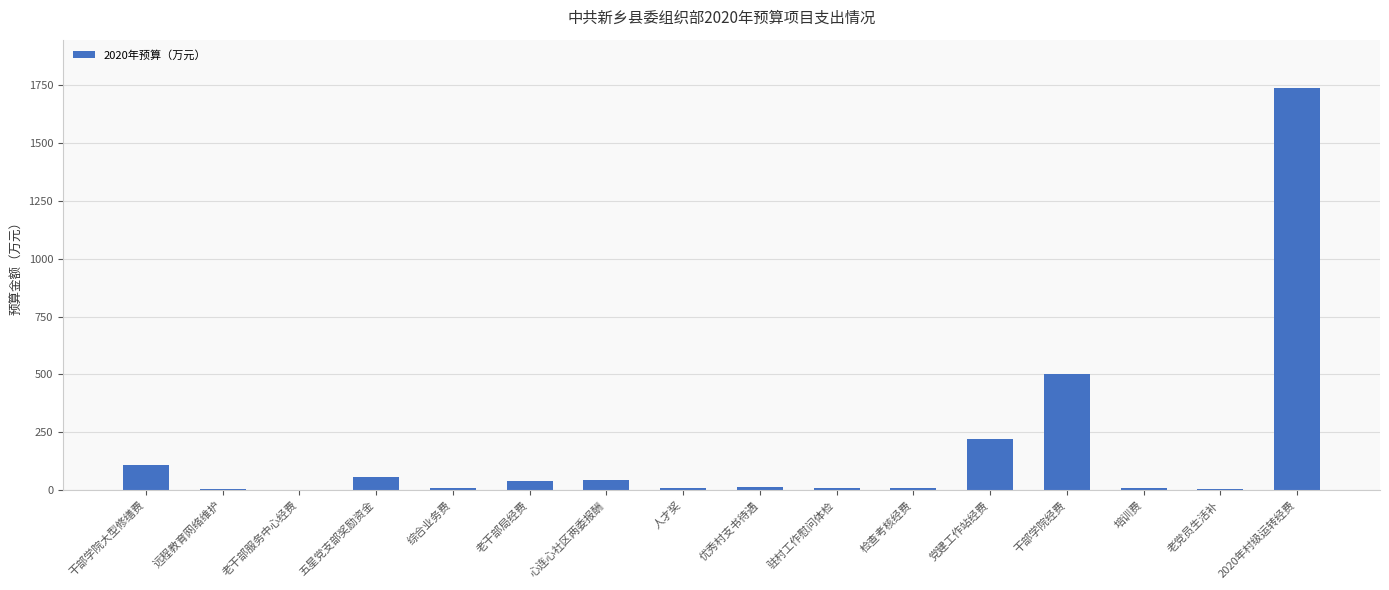

What is the sum of the values at 老干部服务中心经费 and 驻村工作慰问体检?

11.0